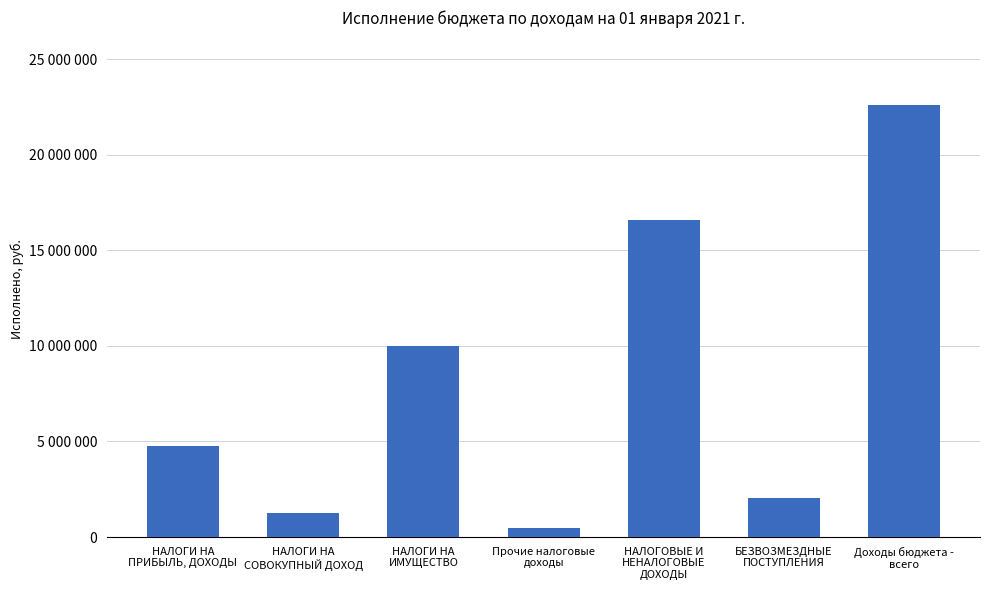

What is the change in value from НАЛОГИ НА
ПРИБЫЛЬ, ДОХОДЫ to Доходы бюджета -
всего?

+17839603.4